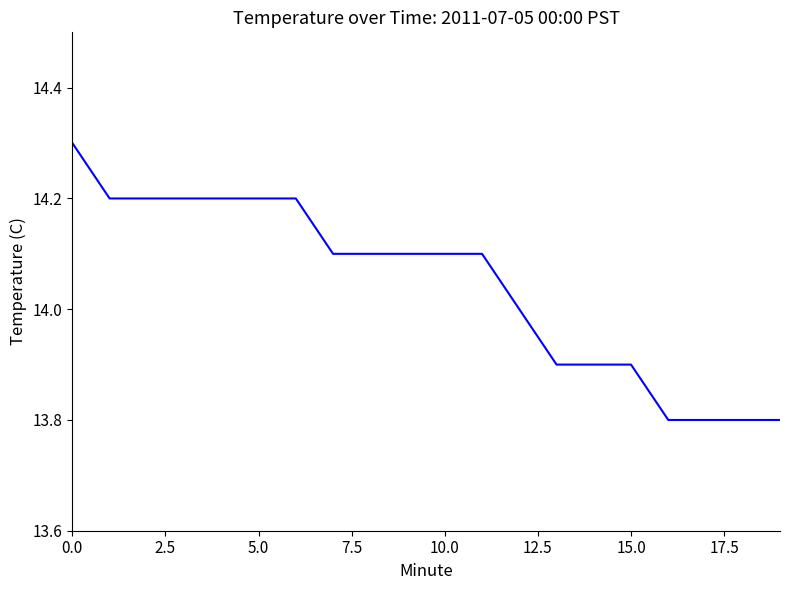

What is the greatest value displayed?

14.3